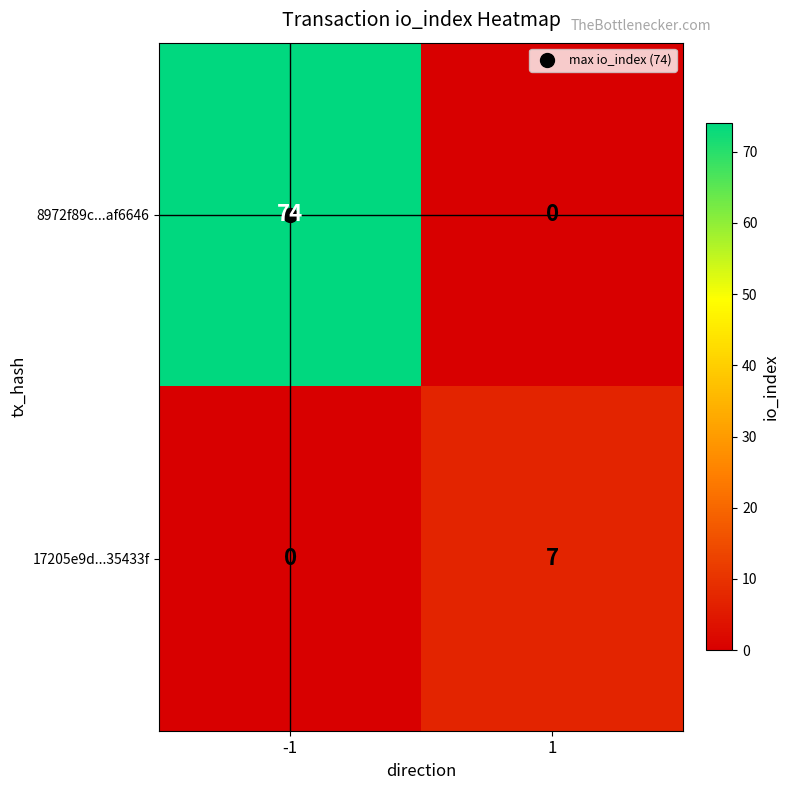

What is the maximum value shown in the chart?

74